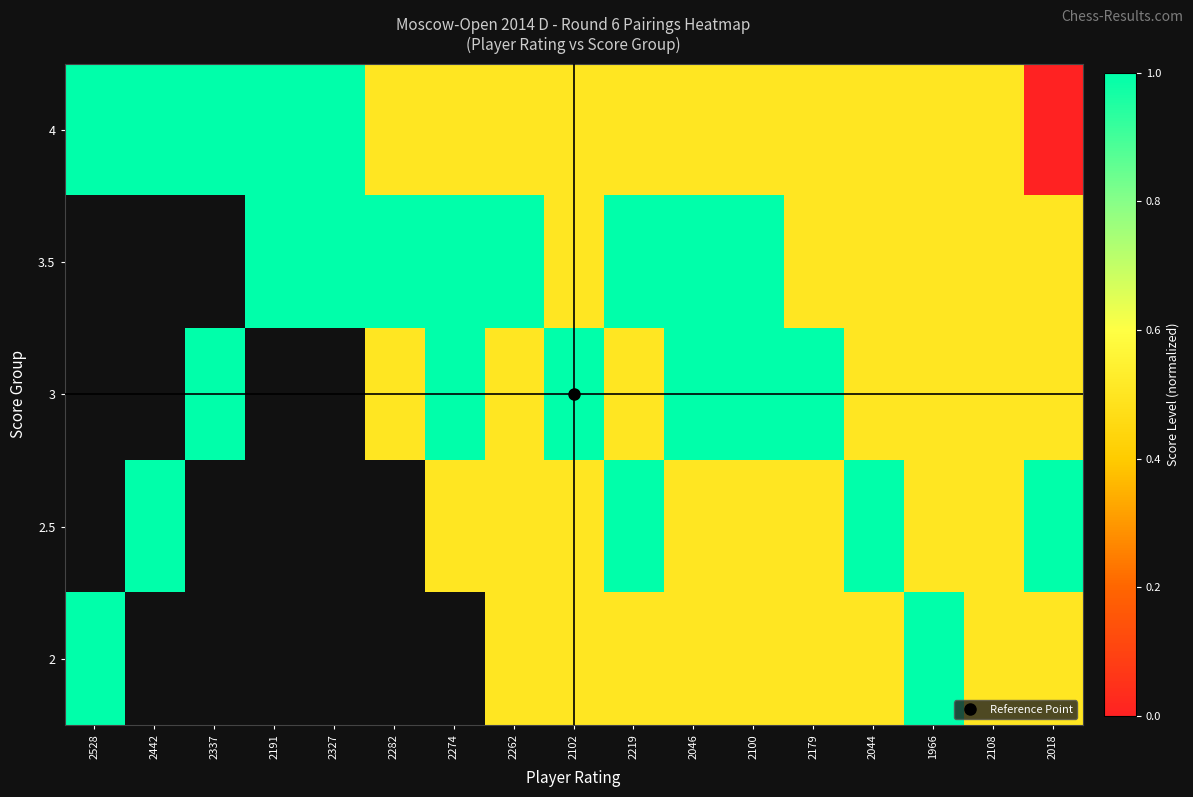

Is the value of 3 at 2108 greater than the value of 3.5 at 2327?

No